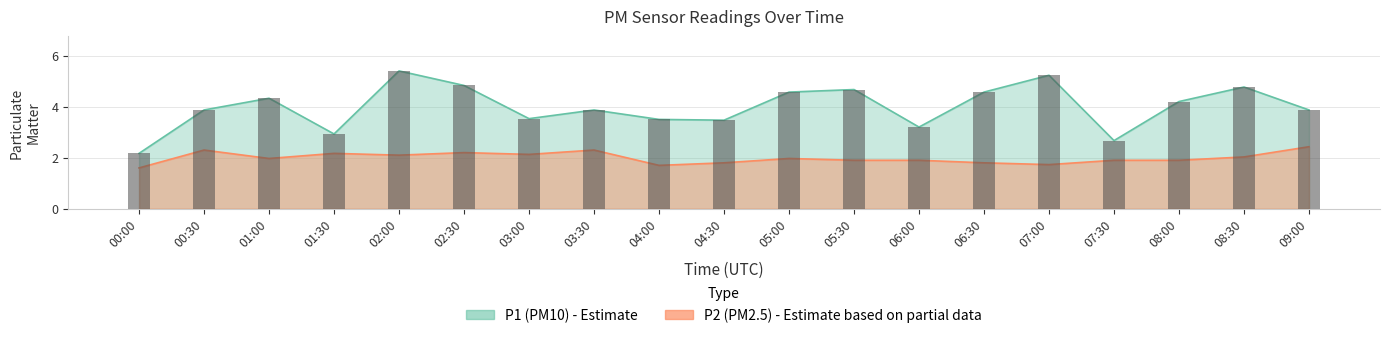

What is the spread (max minus min) of values at 05:00?

2.6